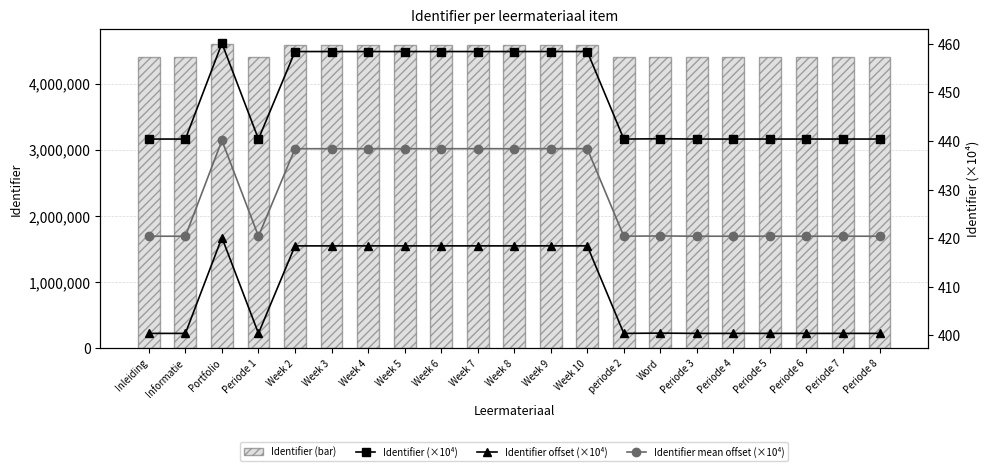

How many groups of bars are there?

21